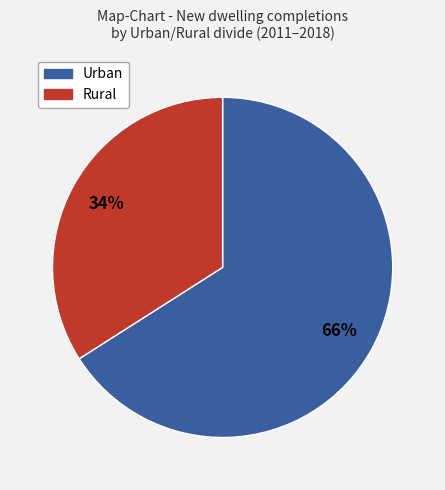

What is the smallest slice in the pie chart?

Rural